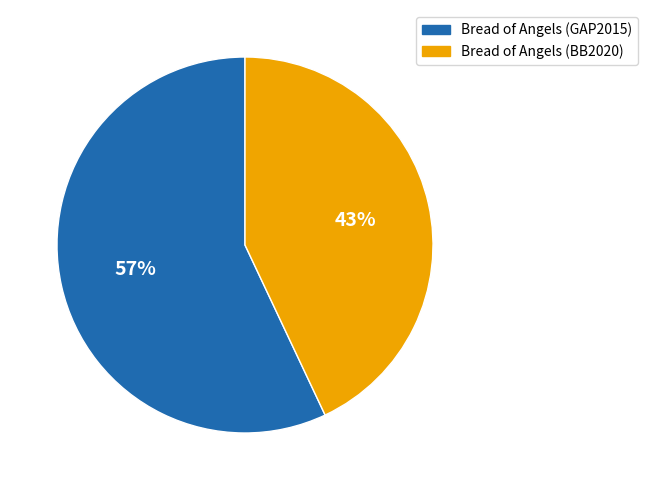

Is there a majority slice in this chart?

Yes